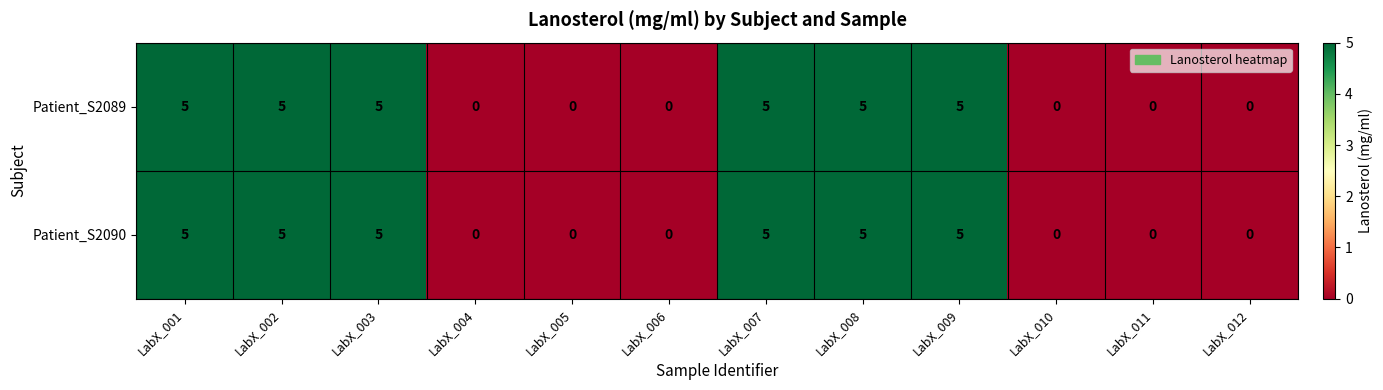

Count the Patient_S2089 values in the range 0 to 5.

12